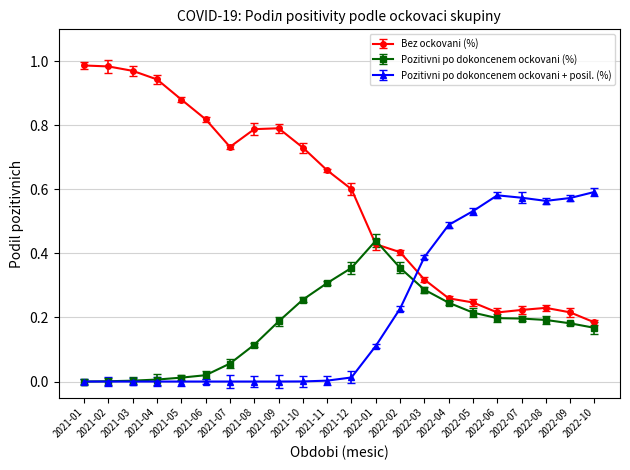

Which series has the largest total across all categories?

Bez ockovani (%)